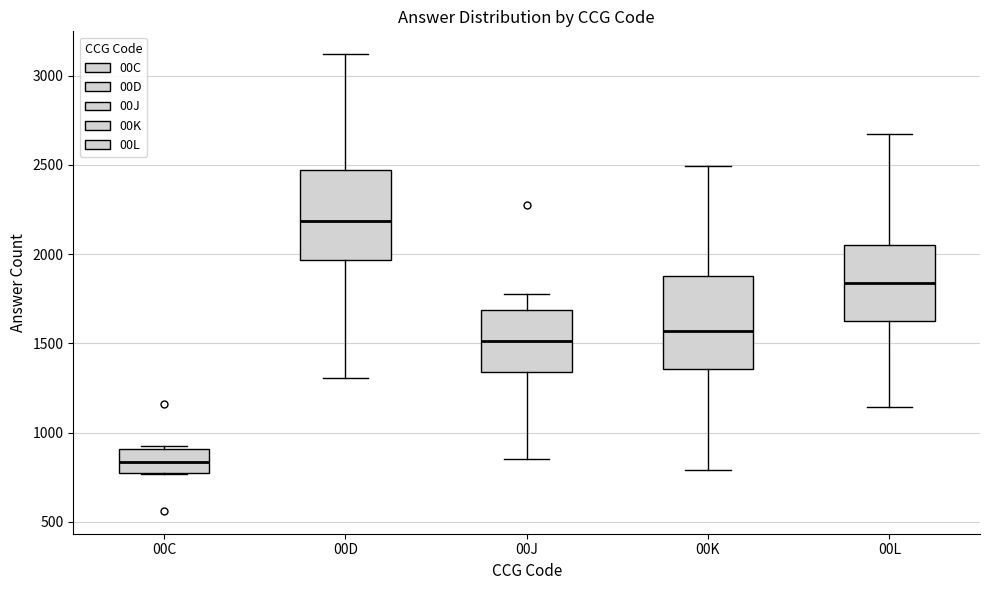

Which box has the highest median line?

00D